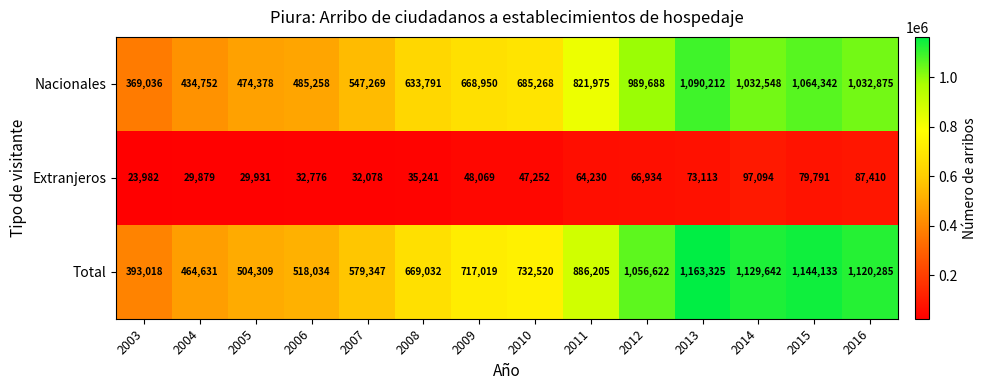

Rank the series at 2013 from lowest to highest value.

Extranjeros, Nacionales, Total